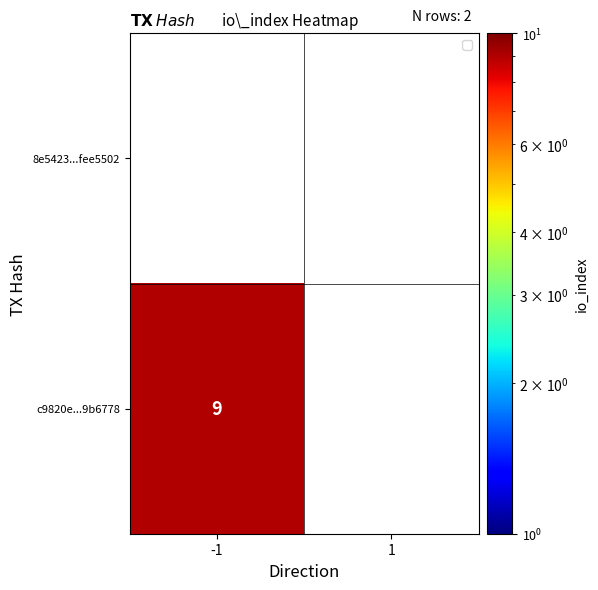

How many data points does each series have?

2